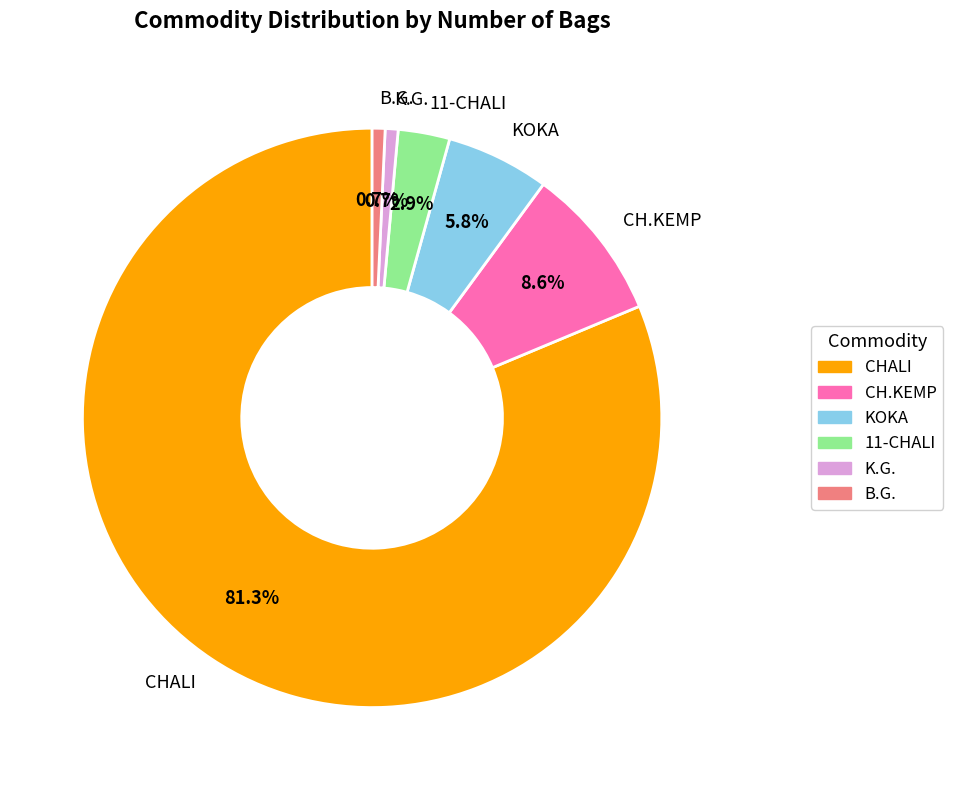

Which slice is the largest?

CHALI